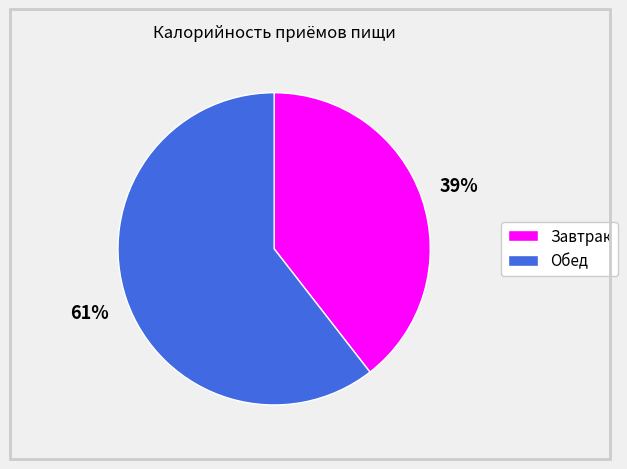

Count the number of slices in the pie.

2